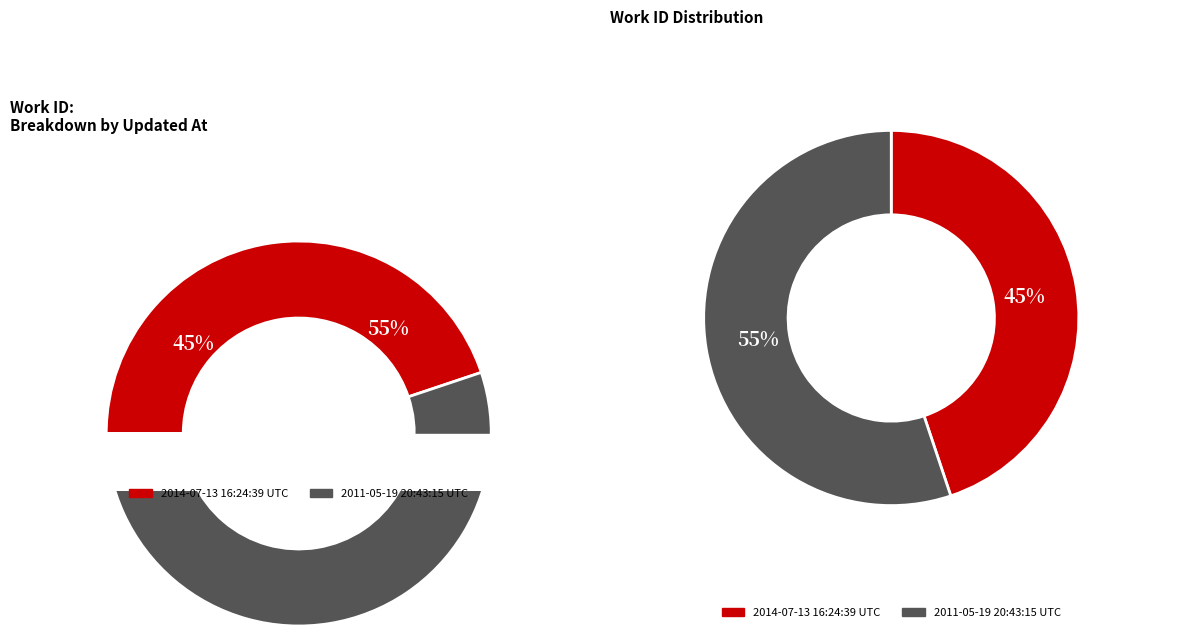

Is there a majority slice in this chart?

Yes